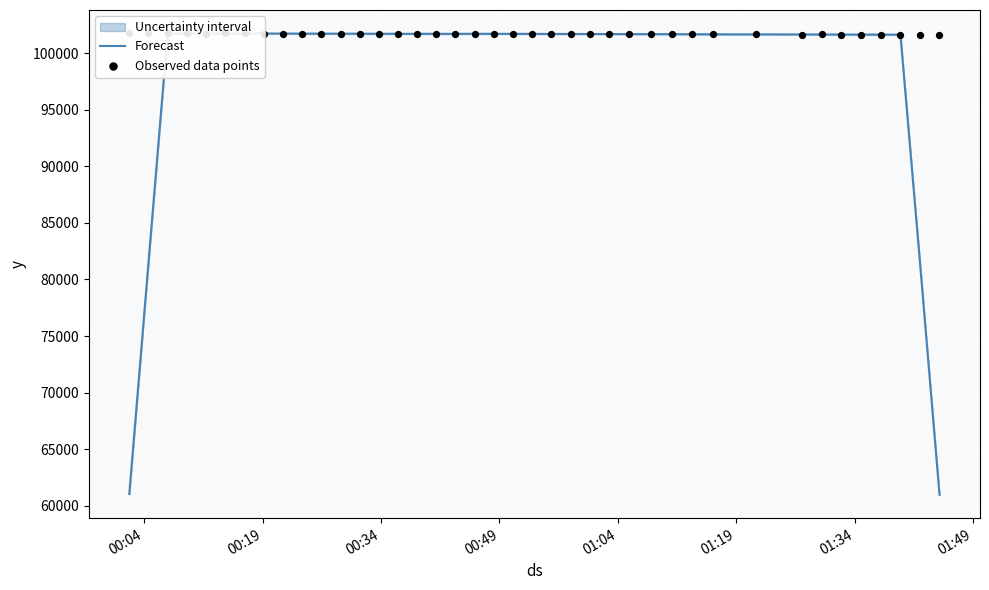

Which series has the widest spread of Y values?

Forecast